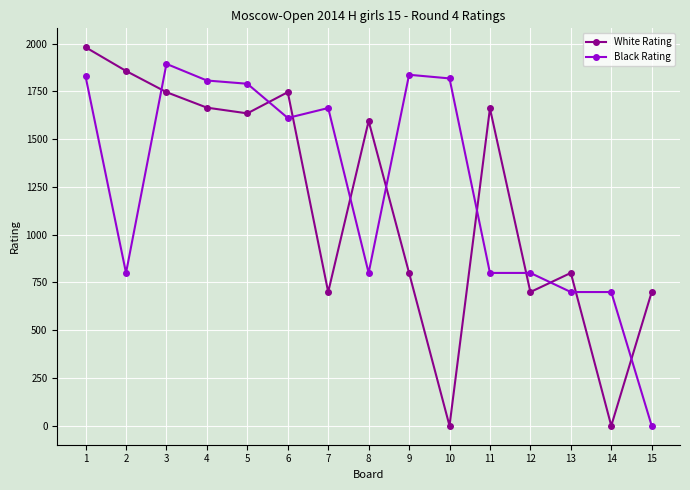

What is the value of the Black Rating point at the 2nd from the left?

800